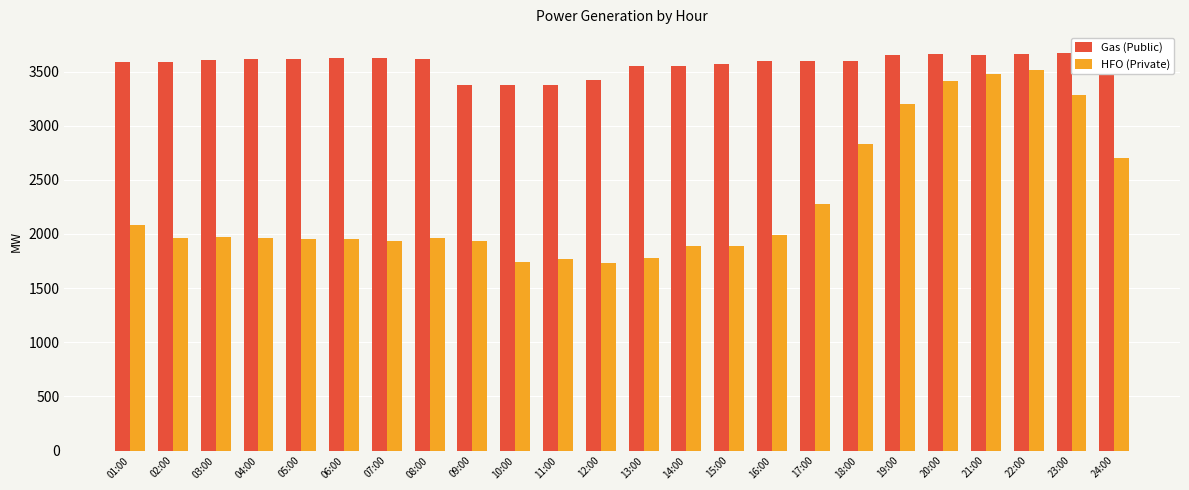

How many data points does each series have?

24